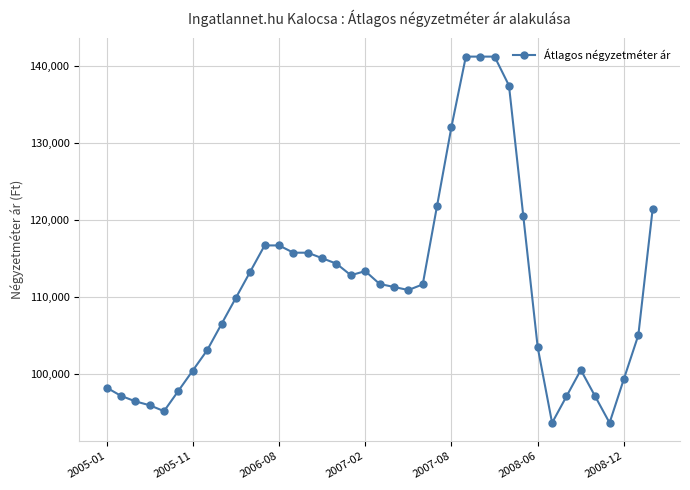

True or false: the data has more than 1 interior local peaks.

True